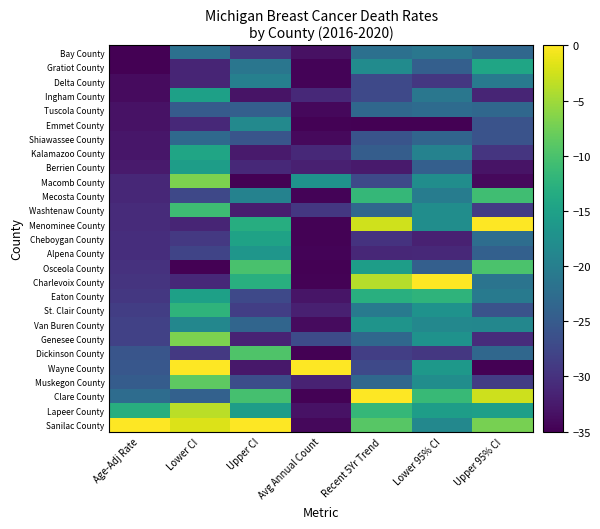

Reading left to right, list all the values displayed in this chart.

Sanilac County: Age-Adj Rate=0.0	Lower CI=-1.8	Upper CI=0.0	Avg Annual Count=-34.2	Recent 5Yr Trend=-9.1	Lower 95% CI=-18.7	Upper 95% CI=-7.2
Lapeer County: Age-Adj Rate=-13.1	Lower CI=-3.6	Upper CI=-15.6	Avg Annual Count=-33.3	Recent 5Yr Trend=-11.7	Lower 95% CI=-15.5	Upper 95% CI=-15.3
Clare County: Age-Adj Rate=-22.6	Lower CI=-24.2	Upper CI=-10.4	Avg Annual Count=-34.7	Recent 5Yr Trend=0.0	Lower 95% CI=-11.4	Upper 95% CI=-2.7
Muskegon County: Age-Adj Rate=-24.7	Lower CI=-8.7	Upper CI=-26.7	Avg Annual Count=-31.7	Recent 5Yr Trend=-23.3	Lower 95% CI=-17.9	Upper 95% CI=-28.7
Wayne County: Age-Adj Rate=-25.5	Lower CI=0.0	Upper CI=-32.8	Avg Annual Count=0.0	Recent 5Yr Trend=-27.2	Lower 95% CI=-16.3	Upper 95% CI=-35.0
Dickinson County: Age-Adj Rate=-25.8	Lower CI=-29.2	Upper CI=-9.6	Avg Annual Count=-34.9	Recent 5Yr Trend=-28.5	Lower 95% CI=-29.3	Upper 95% CI=-23.3
Genesee County: Age-Adj Rate=-28.3	Lower CI=-6.9	Upper CI=-31.5	Avg Annual Count=-27.0	Recent 5Yr Trend=-23.3	Lower 95% CI=-17.1	Upper 95% CI=-30.5
Van Buren County: Age-Adj Rate=-28.3	Lower CI=-18.8	Upper CI=-23.5	Avg Annual Count=-33.9	Recent 5Yr Trend=-16.9	Lower 95% CI=-18.7	Upper 95% CI=-18.8
St. Clair County: Age-Adj Rate=-28.6	Lower CI=-12.3	Upper CI=-28.5	Avg Annual Count=-31.9	Recent 5Yr Trend=-20.7	Lower 95% CI=-17.1	Upper 95% CI=-26.0
Eaton County: Age-Adj Rate=-29.3	Lower CI=-15.2	Upper CI=-27.2	Avg Annual Count=-33.0	Recent 5Yr Trend=-13.0	Lower 95% CI=-12.2	Upper 95% CI=-20.6
Charlevoix County: Age-Adj Rate=-29.7	Lower CI=-31.0	Upper CI=-13.0	Avg Annual Count=-34.7	Recent 5Yr Trend=-3.9	Lower 95% CI=0.0	Upper 95% CI=-21.5
Osceola County: Age-Adj Rate=-30.1	Lower CI=-35.0	Upper CI=-10.0	Avg Annual Count=-35.0	Recent 5Yr Trend=-15.6	Lower 95% CI=-24.4	Upper 95% CI=-9.9
Alpena County: Age-Adj Rate=-30.4	Lower CI=-27.8	Upper CI=-16.7	Avg Annual Count=-34.6	Recent 5Yr Trend=-31.1	Lower 95% CI=-30.9	Upper 95% CI=-24.2
Cheboygan County: Age-Adj Rate=-30.4	Lower CI=-29.2	Upper CI=-14.8	Avg Annual Count=-34.7	Recent 5Yr Trend=-29.8	Lower 95% CI=-31.7	Upper 95% CI=-22.4
Menominee County: Age-Adj Rate=-30.8	Lower CI=-31.4	Upper CI=-13.1	Avg Annual Count=-34.7	Recent 5Yr Trend=-2.6	Lower 95% CI=-17.9	Upper 95% CI=0.0
Washtenaw County: Age-Adj Rate=-30.8	Lower CI=-10.8	Upper CI=-32.2	Avg Annual Count=-29.4	Recent 5Yr Trend=-23.3	Lower 95% CI=-17.9	Upper 95% CI=-28.7
Mecosta County: Age-Adj Rate=-31.1	Lower CI=-27.4	Upper CI=-19.4	Avg Annual Count=-34.6	Recent 5Yr Trend=-11.7	Lower 95% CI=-20.3	Upper 95% CI=-10.8
Macomb County: Age-Adj Rate=-31.1	Lower CI=-6.9	Upper CI=-35.0	Avg Annual Count=-17.1	Recent 5Yr Trend=-27.2	Lower 95% CI=-17.9	Upper 95% CI=-34.1
Berrien County: Age-Adj Rate=-32.5	Lower CI=-15.5	Upper CI=-30.9	Avg Annual Count=-31.9	Recent 5Yr Trend=-32.4	Lower 95% CI=-24.4	Upper 95% CI=-33.2
Kalamazoo County: Age-Adj Rate=-32.9	Lower CI=-14.4	Upper CI=-32.4	Avg Annual Count=-31.0	Recent 5Yr Trend=-24.6	Lower 95% CI=-19.5	Upper 95% CI=-29.6
Shiawassee County: Age-Adj Rate=-32.9	Lower CI=-23.1	Upper CI=-25.7	Avg Annual Count=-34.1	Recent 5Yr Trend=-25.9	Lower 95% CI=-23.6	Upper 95% CI=-26.0
Emmet County: Age-Adj Rate=-33.2	Lower CI=-31.0	Upper CI=-18.5	Avg Annual Count=-34.7	Recent 5Yr Trend=-35.0	Lower 95% CI=-35.0	Upper 95% CI=-26.0
Tuscola County: Age-Adj Rate=-33.2	Lower CI=-24.9	Upper CI=-24.4	Avg Annual Count=-34.2	Recent 5Yr Trend=-23.3	Lower 95% CI=-22.8	Upper 95% CI=-23.3
Ingham County: Age-Adj Rate=-33.9	Lower CI=-15.2	Upper CI=-33.1	Avg Annual Count=-31.0	Recent 5Yr Trend=-27.2	Lower 95% CI=-21.2	Upper 95% CI=-31.4
Delta County: Age-Adj Rate=-33.9	Lower CI=-31.4	Upper CI=-19.8	Avg Annual Count=-34.6	Recent 5Yr Trend=-27.2	Lower 95% CI=-29.3	Upper 95% CI=-20.6
Gratiot County: Age-Adj Rate=-35.0	Lower CI=-31.4	Upper CI=-21.3	Avg Annual Count=-34.6	Recent 5Yr Trend=-18.1	Lower 95% CI=-24.4	Upper 95% CI=-14.4
Bay County: Age-Adj Rate=-35.0	Lower CI=-22.0	Upper CI=-29.6	Avg Annual Count=-33.4	Recent 5Yr Trend=-22.0	Lower 95% CI=-21.2	Upper 95% CI=-23.3